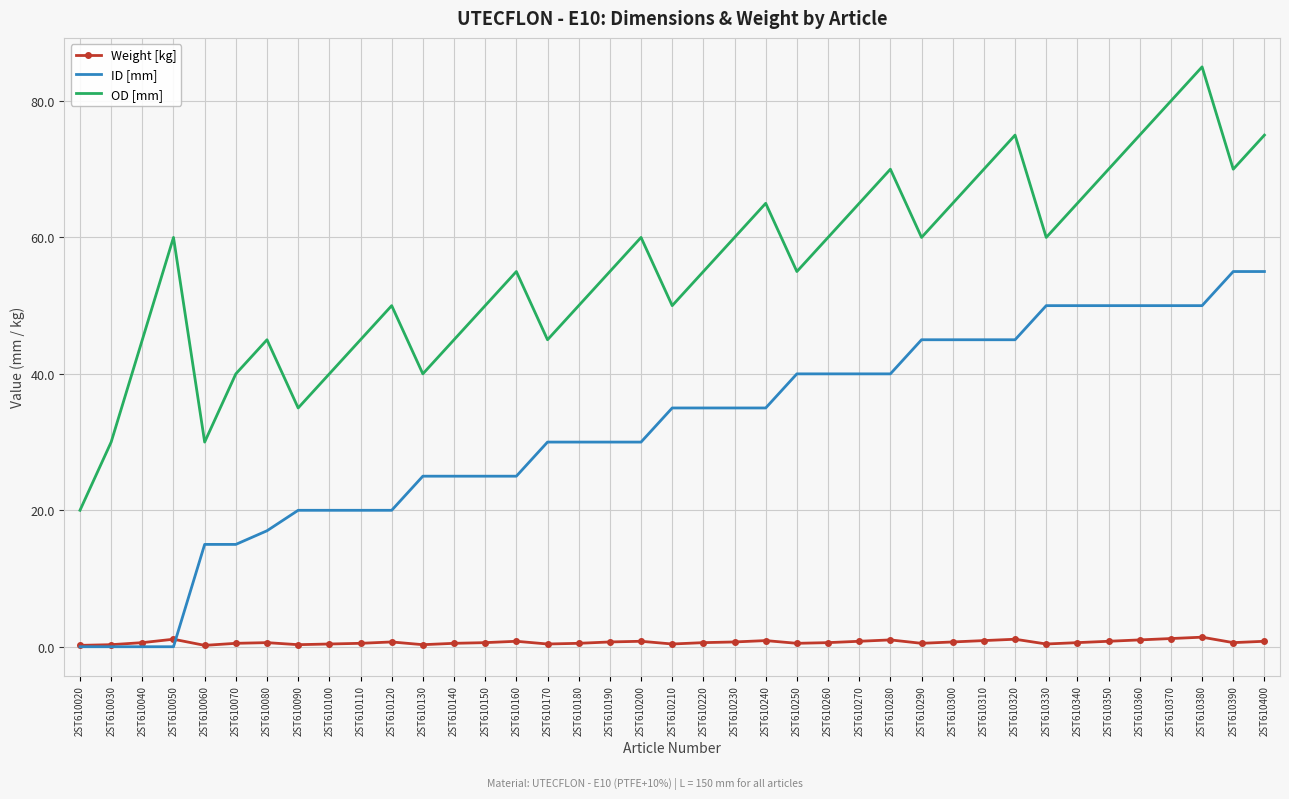

What is the minimum value for OD [mm]?

20.0